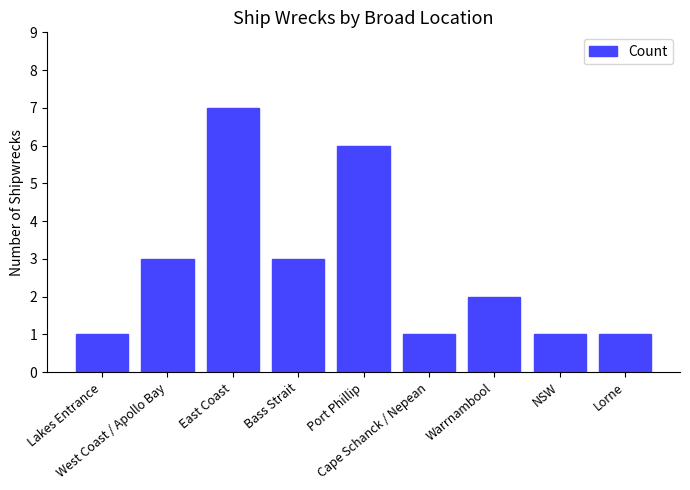

The value at Port Phillip is 6. True or false?

True